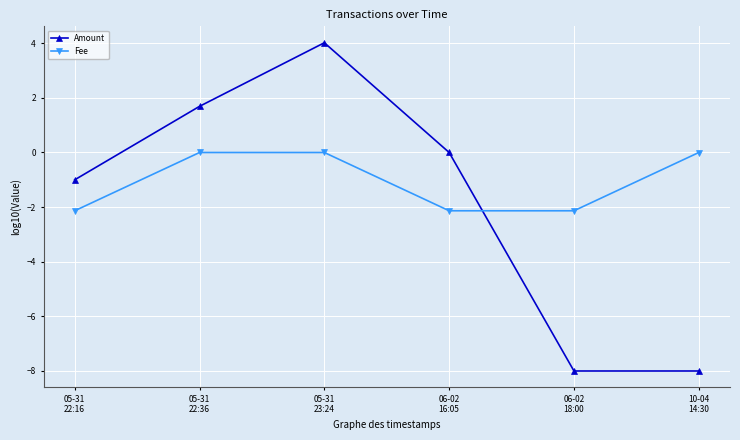

What is the value of the Amount point at the 2nd from the left?

1.7